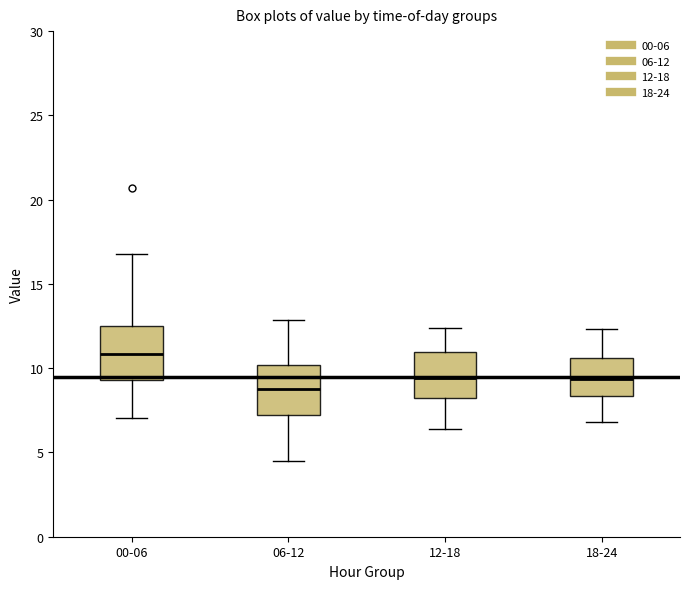

Reading left to right, transcribe this box plot: for each box, give where its median line is, the range the box spans, and where its two whiskers end, as read against the y-axis. The values are not printed on the chart, so give them approximately, as read against the axis.

00-06: median 11.0, box 9.5 to 12.5, whiskers 7.0 to 17.0
06-12: median 9.0, box 7.0 to 10.0, whiskers 4.5 to 13.0
12-18: median 9.5, box 8.5 to 11.0, whiskers 6.5 to 12.5
18-24: median 9.5, box 8.5 to 10.5, whiskers 7.0 to 12.5